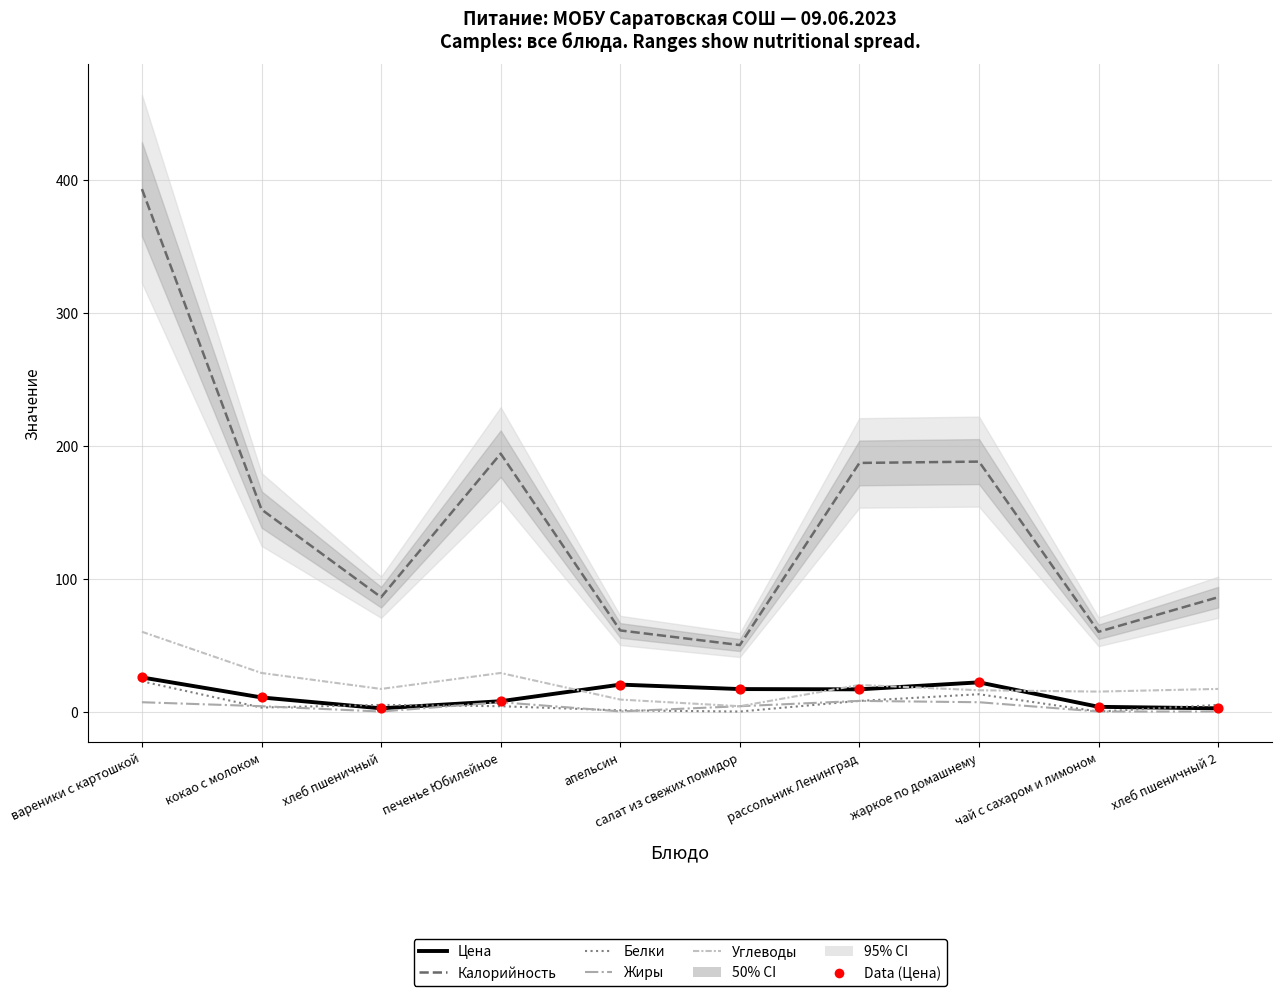

Which series contains the lowest Y value?

Белки